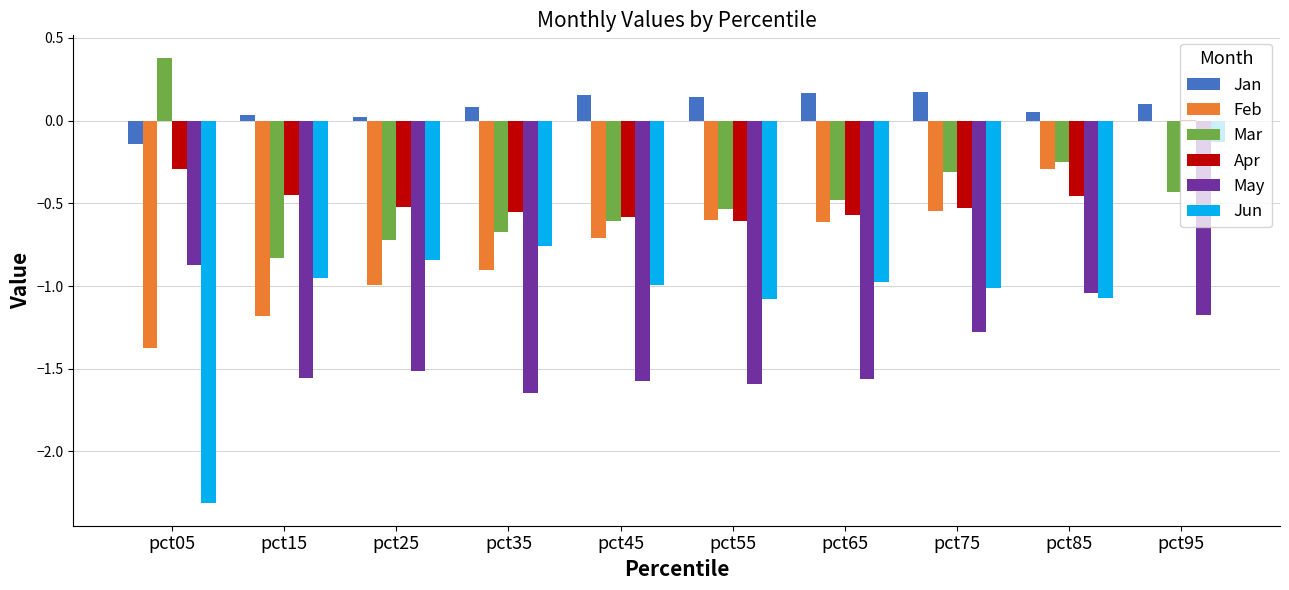

At which category does the chart reach its peak across all series?

pct05